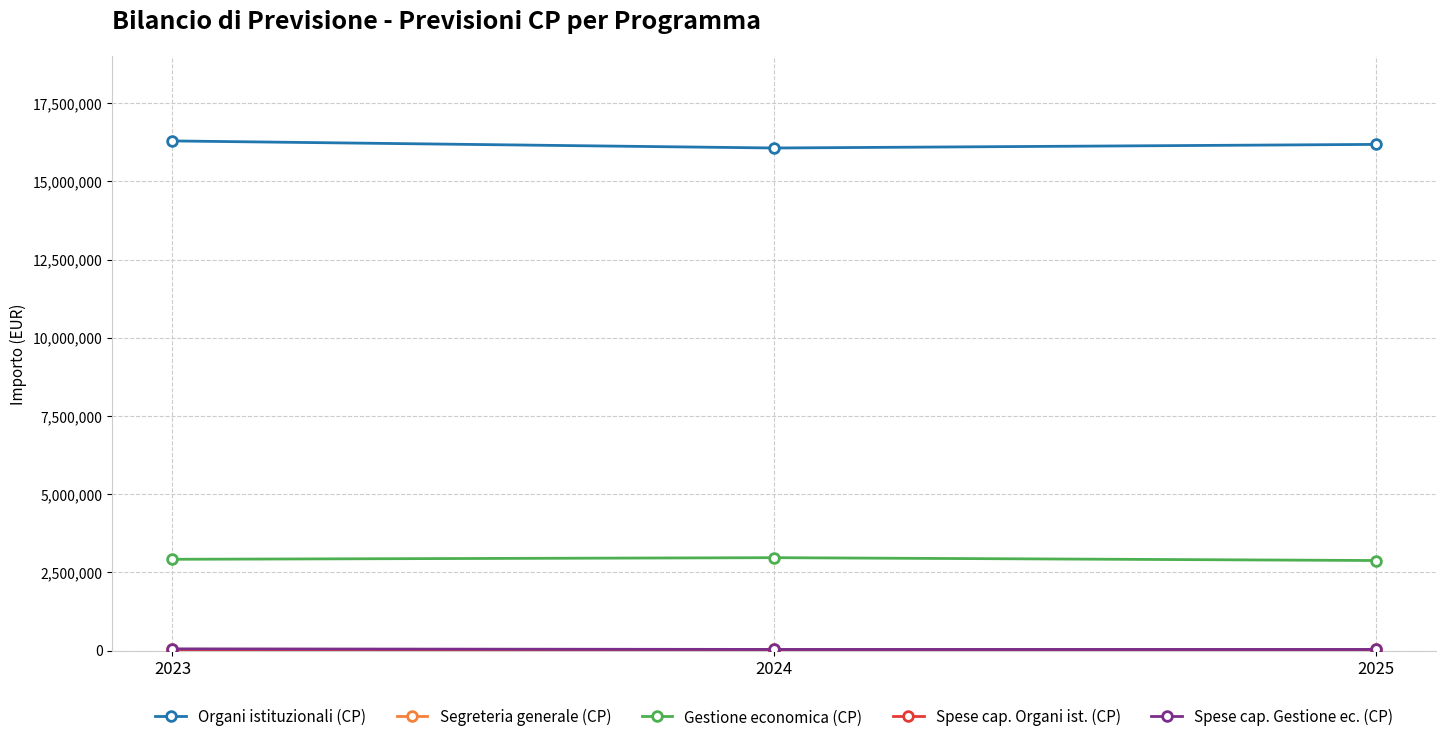

Count the number of categories in the chart.

3